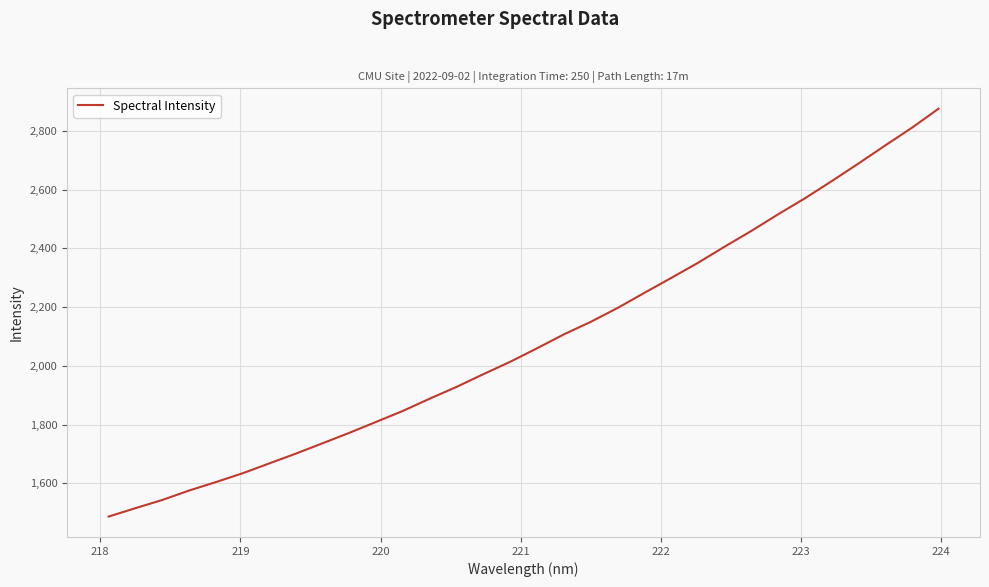

What is the smallest value displayed?

1486.2